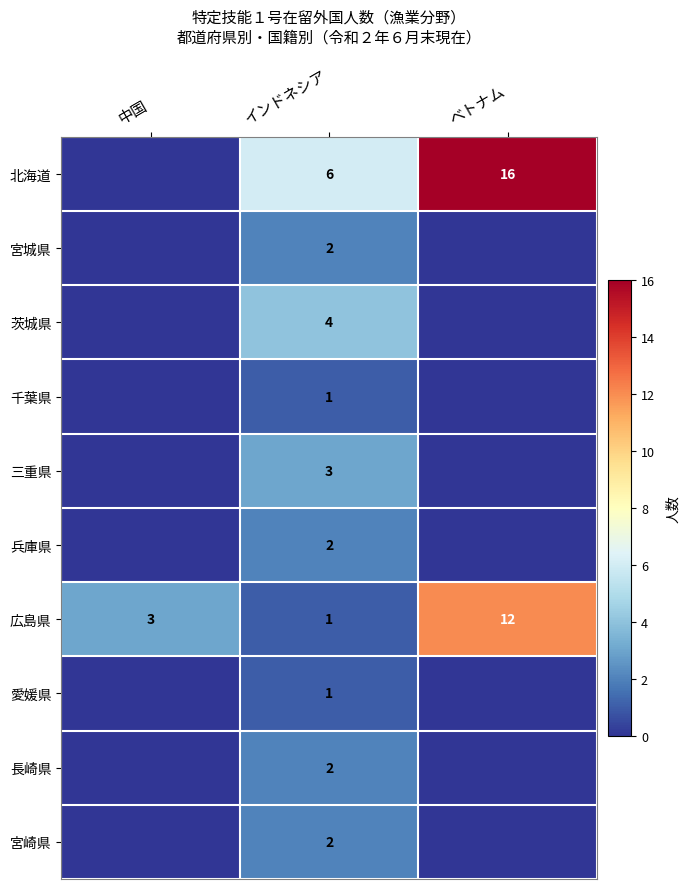

The 兵庫県 series shows 2 at インドネシア. True or false?

True